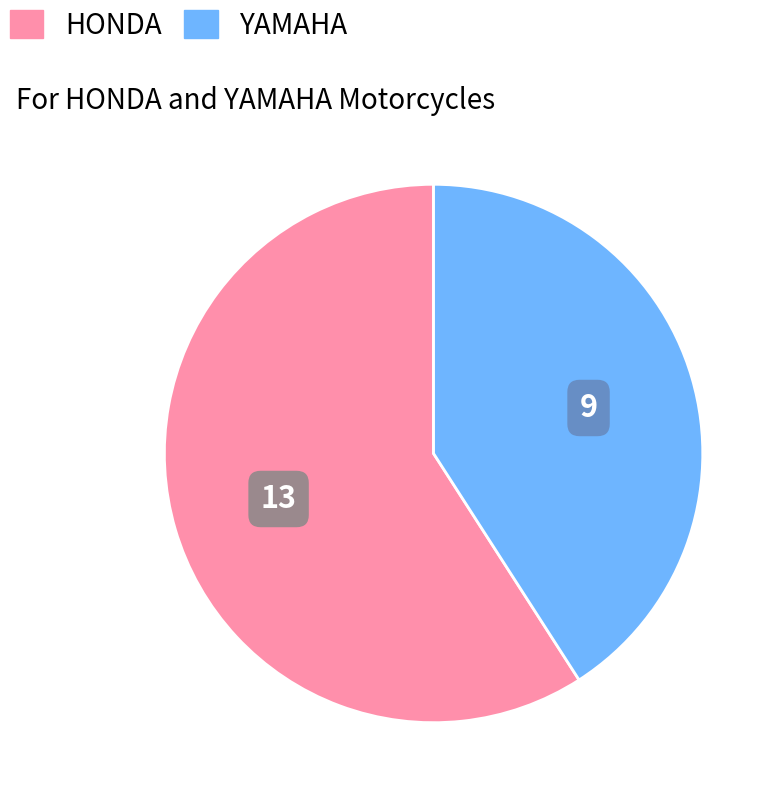

Is there any slice that represents more than half of the pie?

Yes